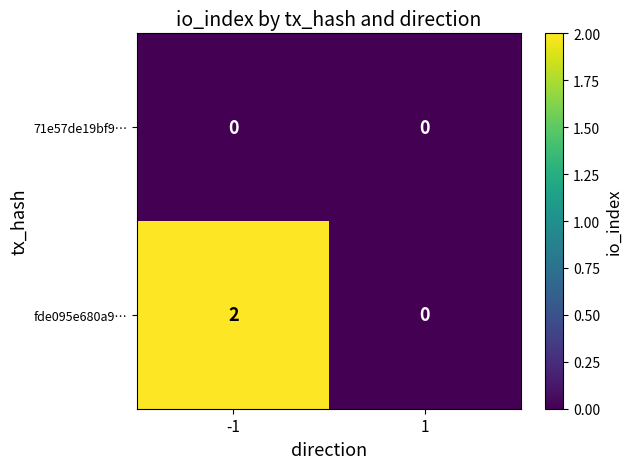

Rank the series by their maximum value, from highest to lowest.

fde095e680a9…, 71e57de19bf9…